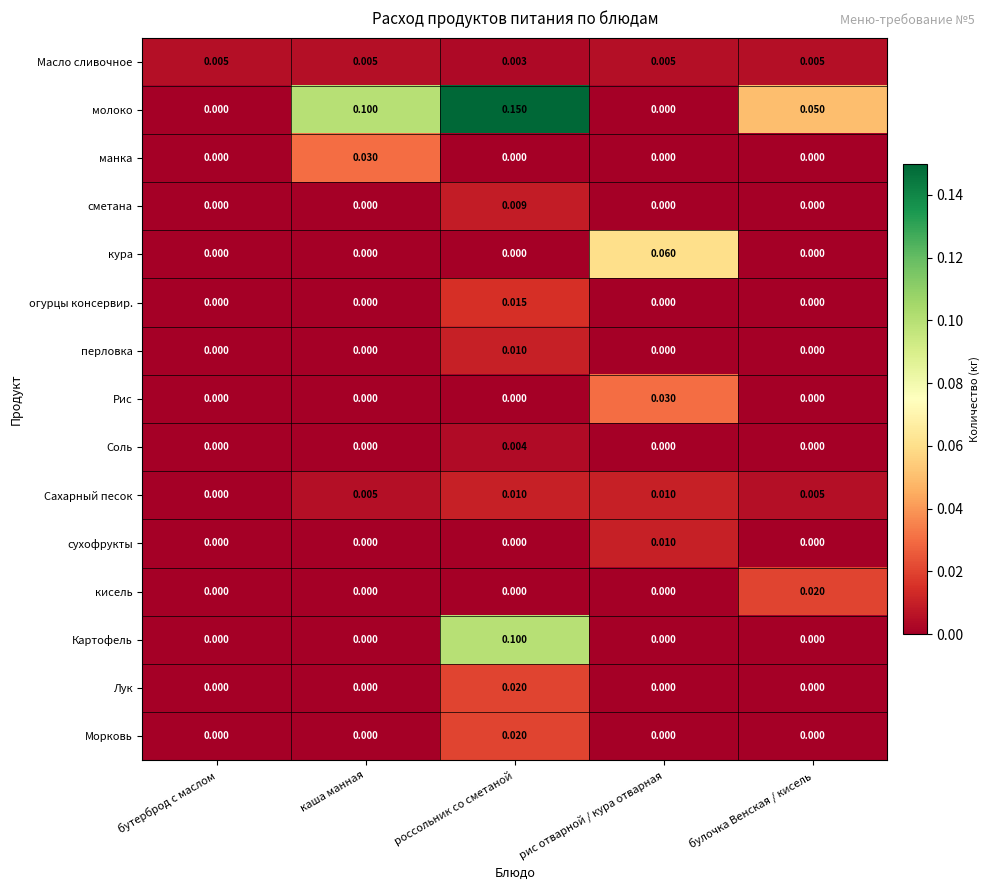

Which series has the largest total across all categories?

молоко